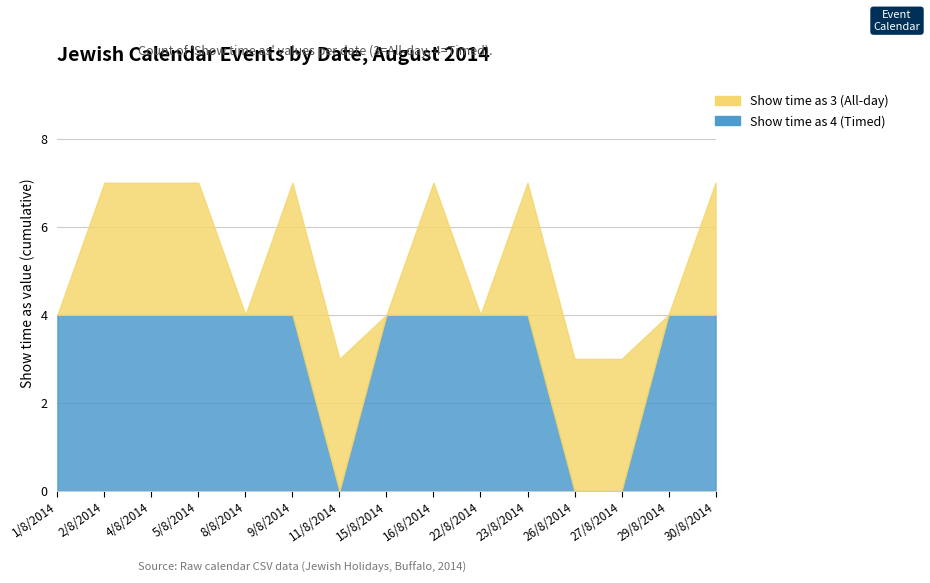

What is the approximate value of Show time as 4 (Timed) at 8/8/2014?

4